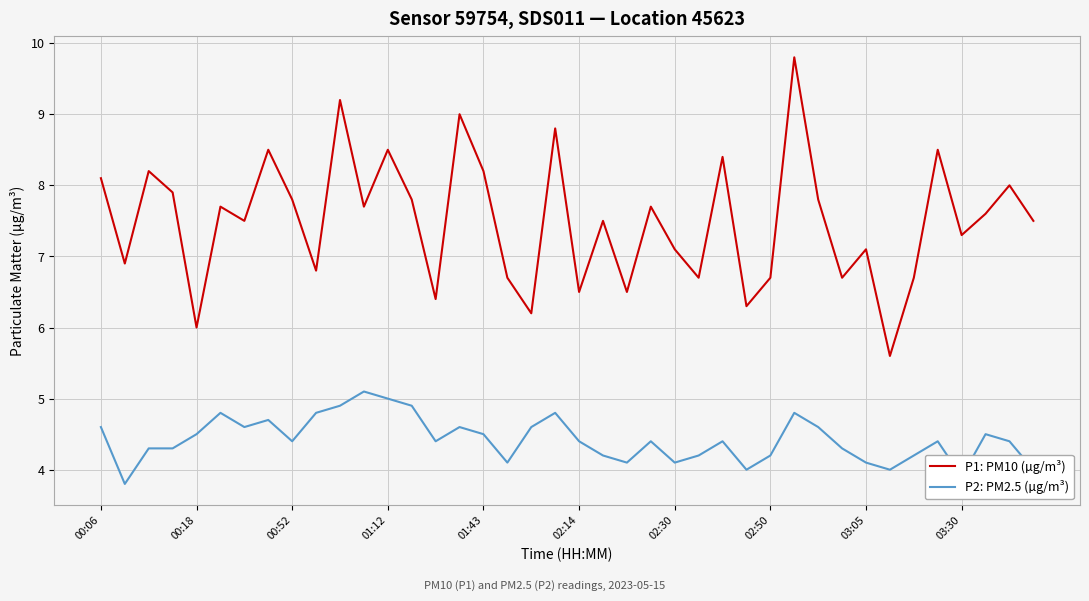

True or false: P1: PM10 (µg/m³) and P2: PM2.5 (µg/m³) intersect in this chart.

False